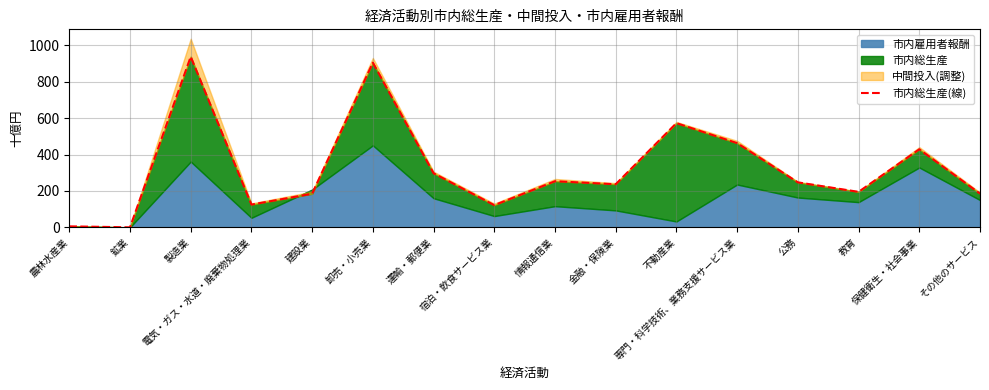

How many values exceed 247?

8